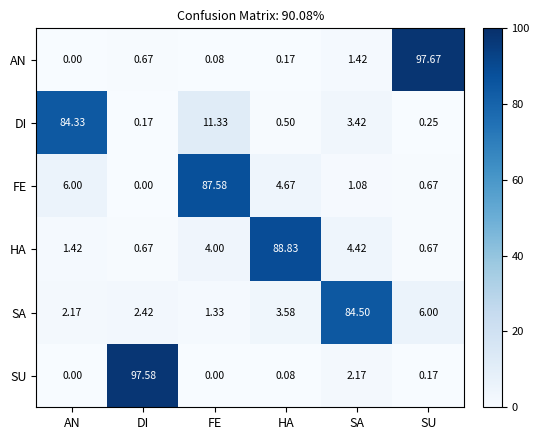

At which label is HA closest to 44?

SA